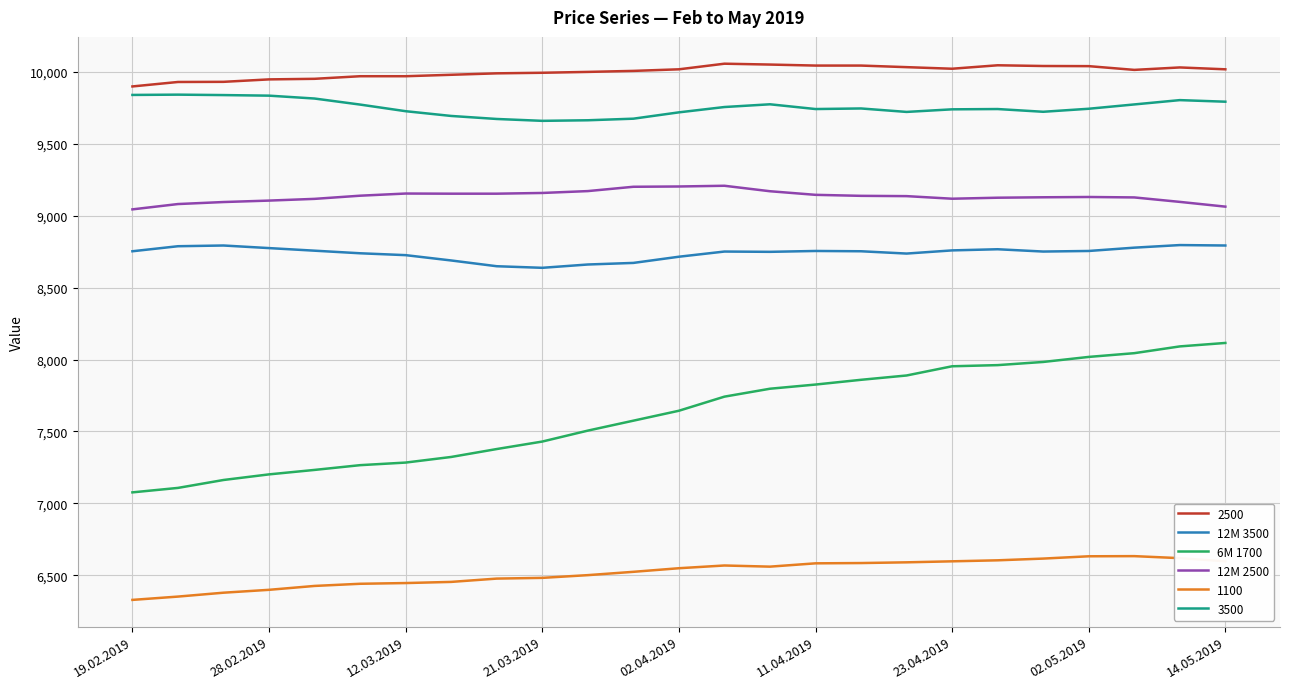

What is the maximum value shown in the chart?

10055